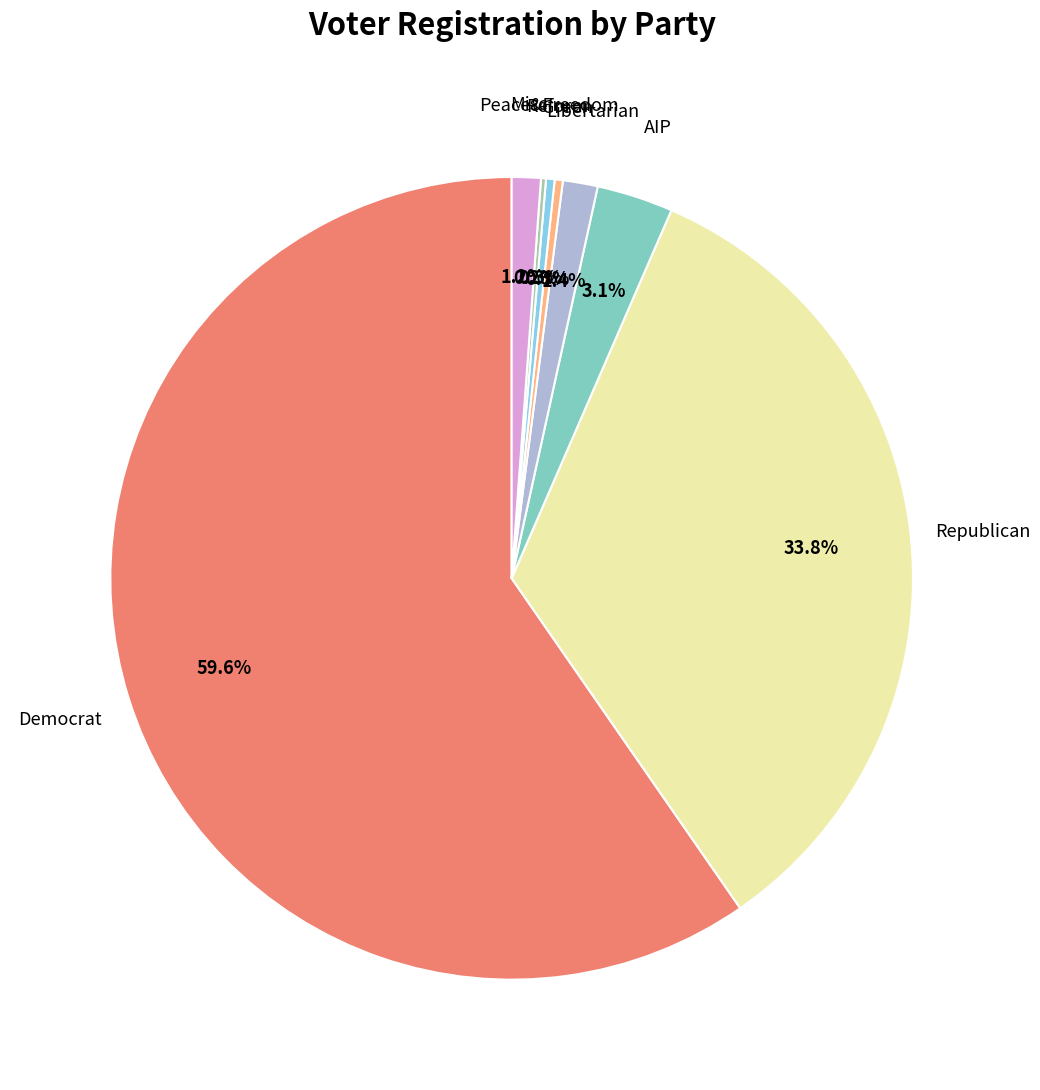

Is there any slice that represents more than half of the pie?

Yes